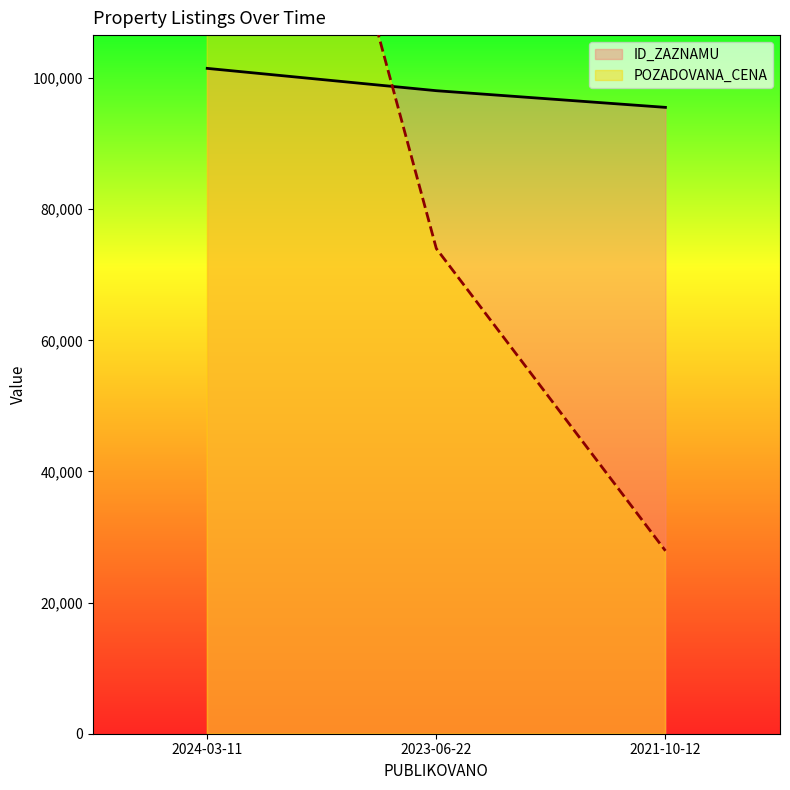

What is the total value across all series at 2024-03-11?

304433